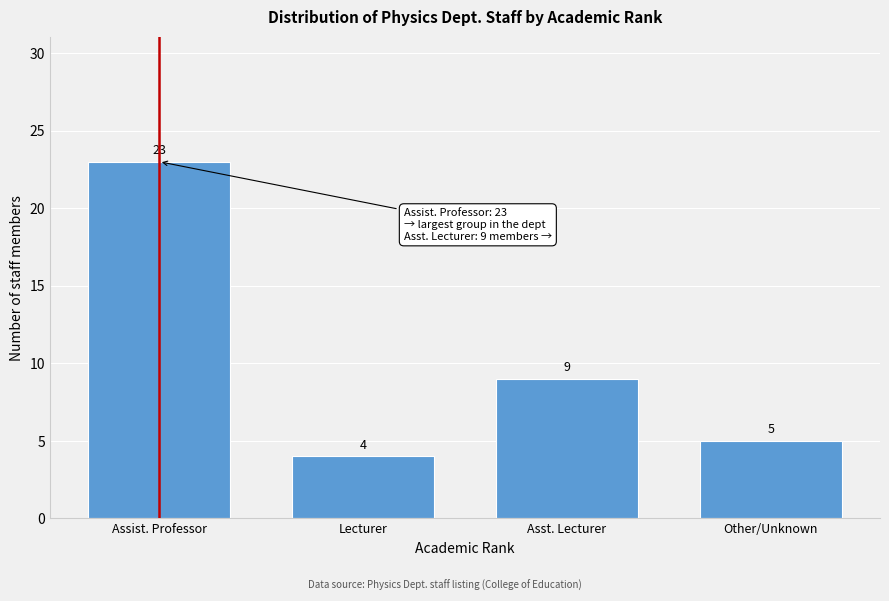

Reading left to right, transcribe all the data shown in this chart.

Assist. Professor=23	Lecturer=4	Asst. Lecturer=9	Other/Unknown=5